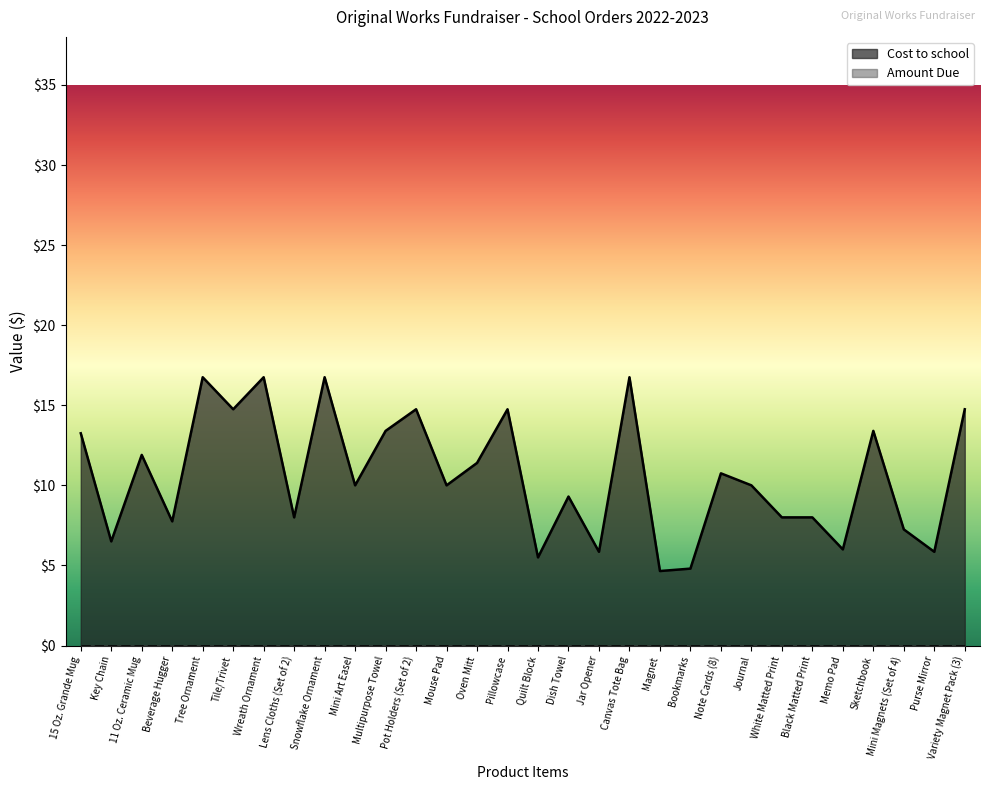

Where is the first local maximum?

11 Oz. Ceramic Mug